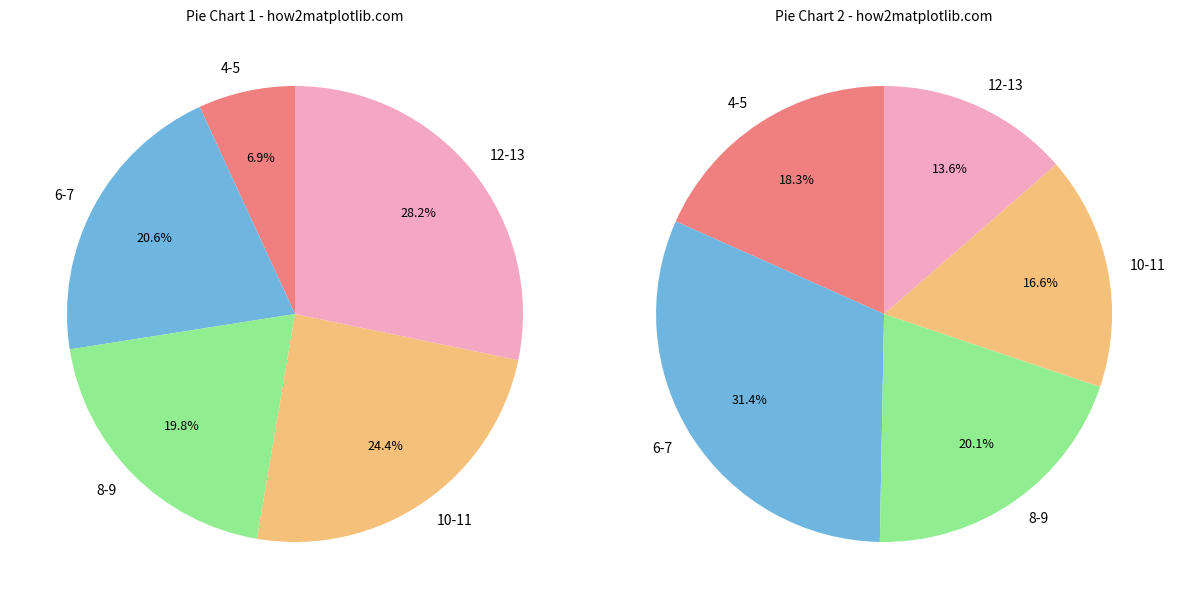

Between 10 and 4, which is larger?

10